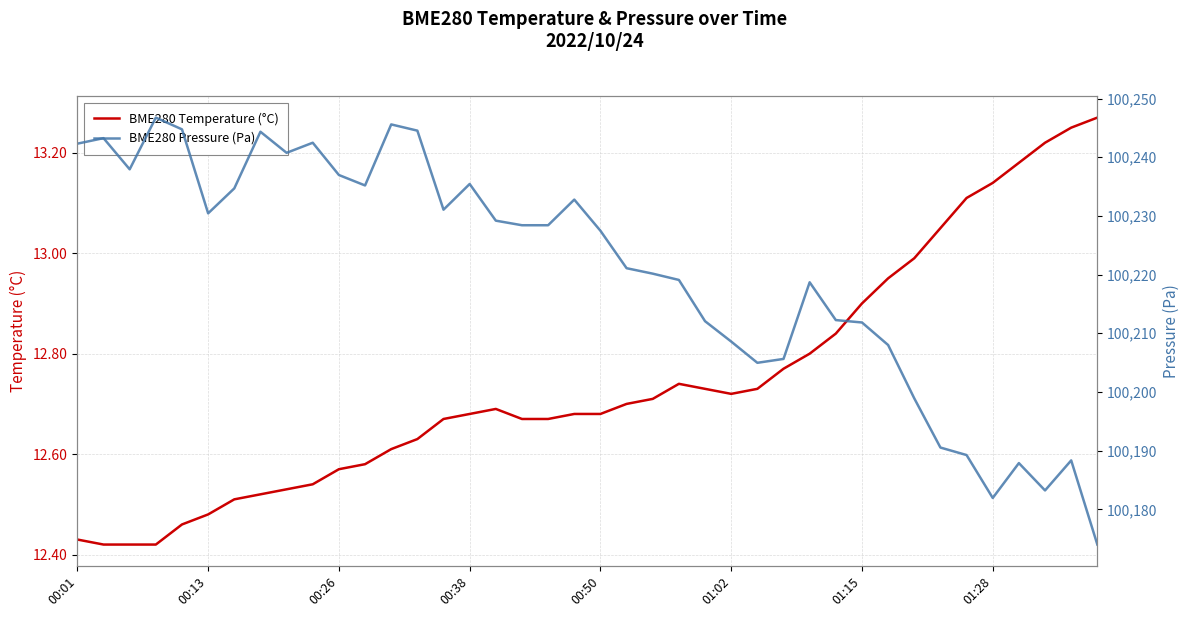

True or false: BME280 Pressure (Pa) and BME280 Temperature (°C) cross at least once.

False